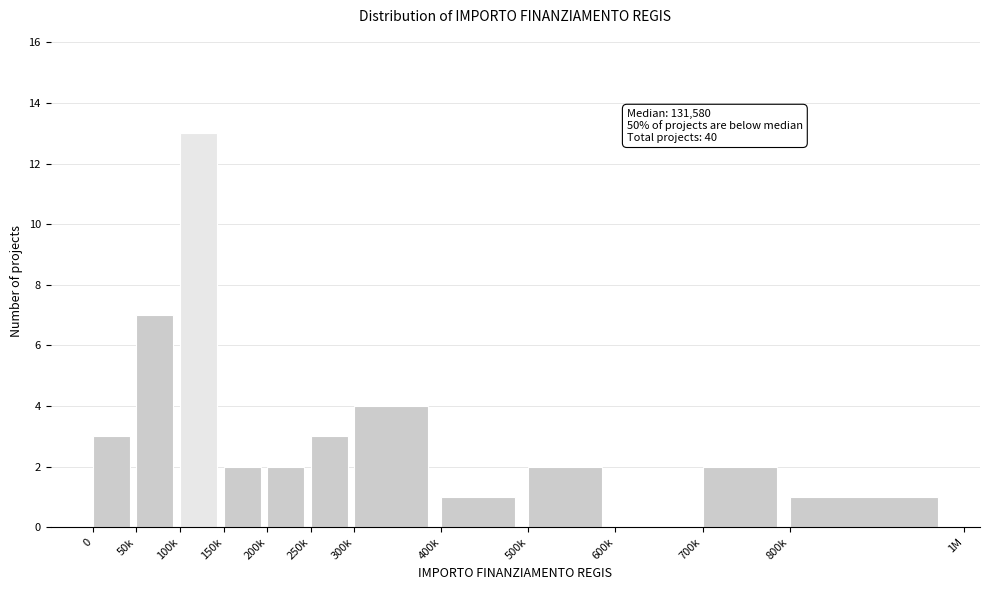

Reading left to right, transcribe all the data shown in this chart.

0=3	50k=7	100k=13	150k=2	200k=2	250k=3	300k=4	400k=1	500k=2	600k=0	700k=2	800k=1